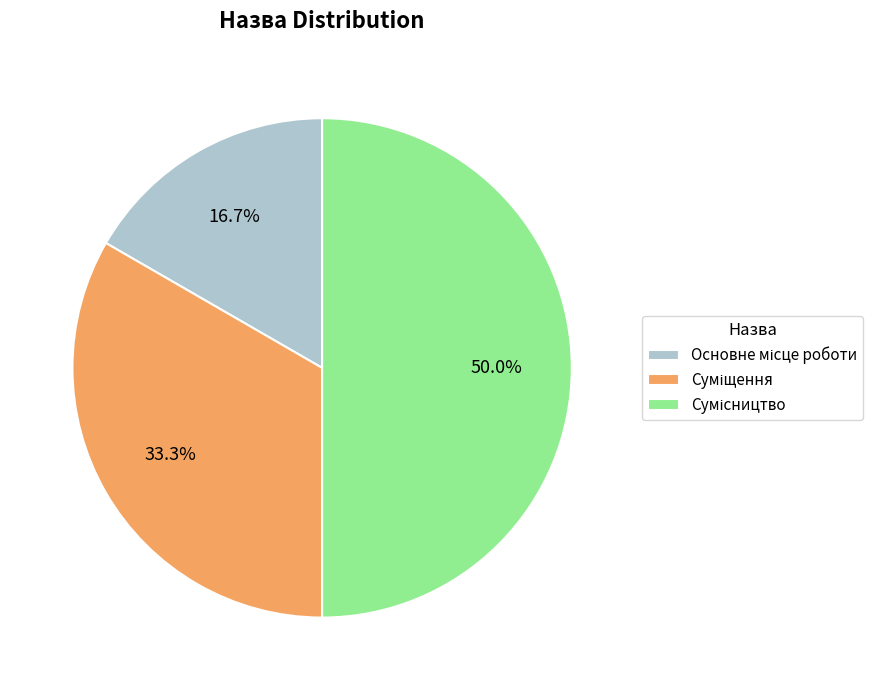

What percentage is the Сумісництво slice, to the nearest percent?

50%